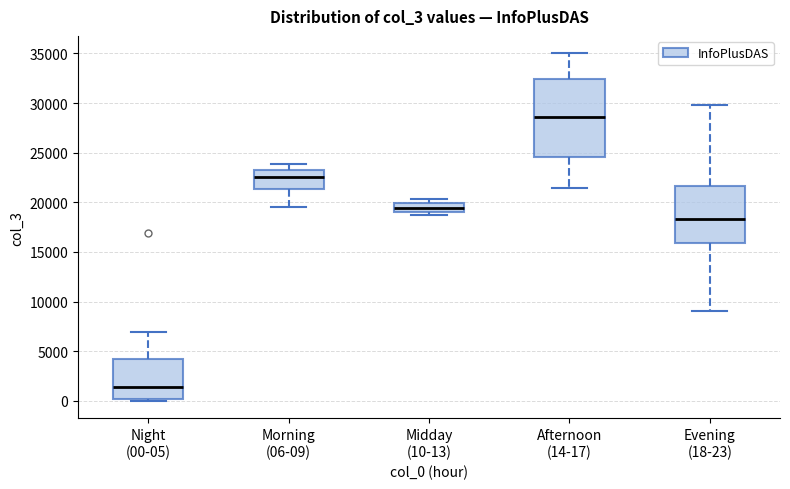

Which box is the tallest, from its lower edge to its upper edge?

Afternoon (14-17)